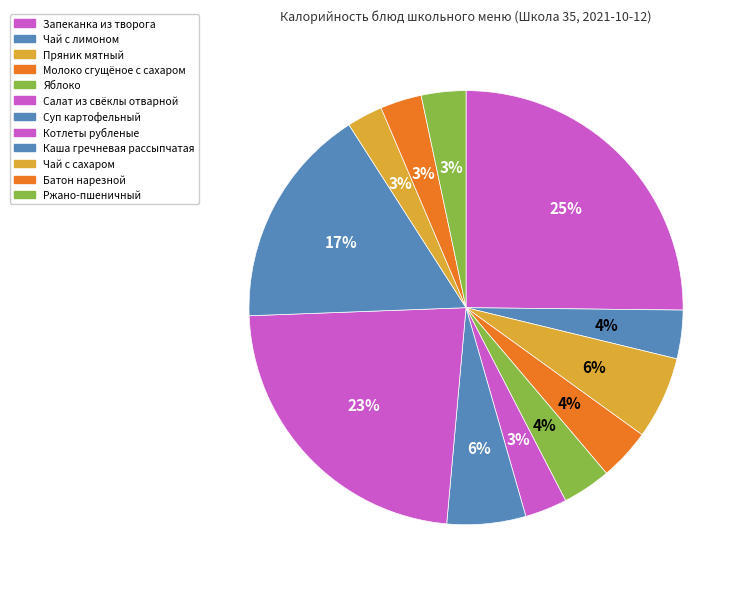

Is it true that Салат из свёклы отварной is 17% of the pie?

False